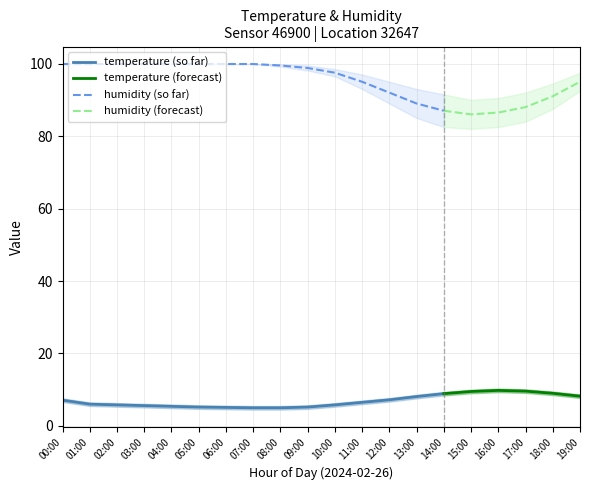

Is it true that temperature (so far) equals 8.1 at 13:00?

True